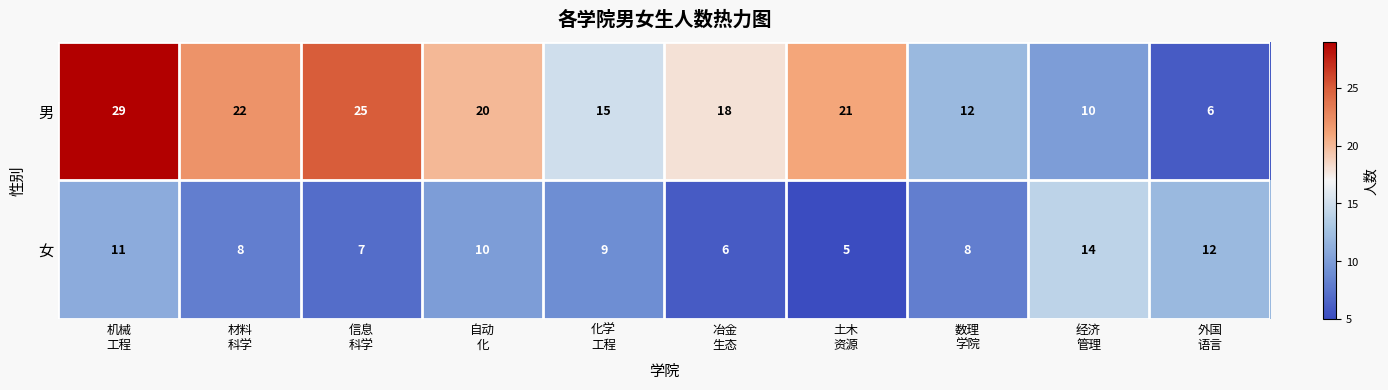

Which series has the largest total across all categories?

男